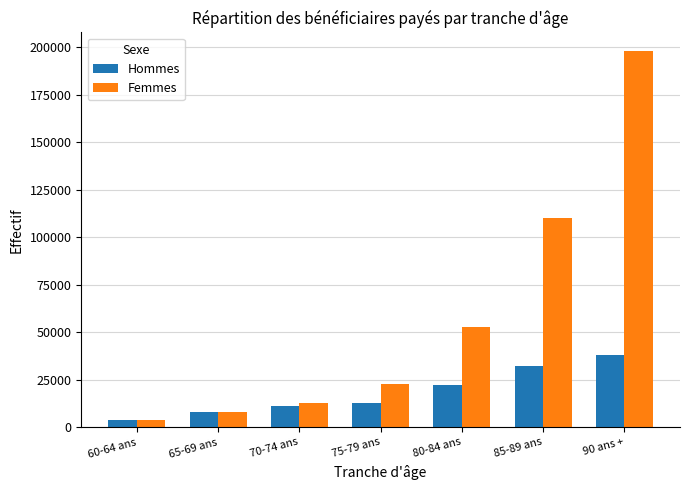

At which category is the sum across all series the highest?

90 ans +